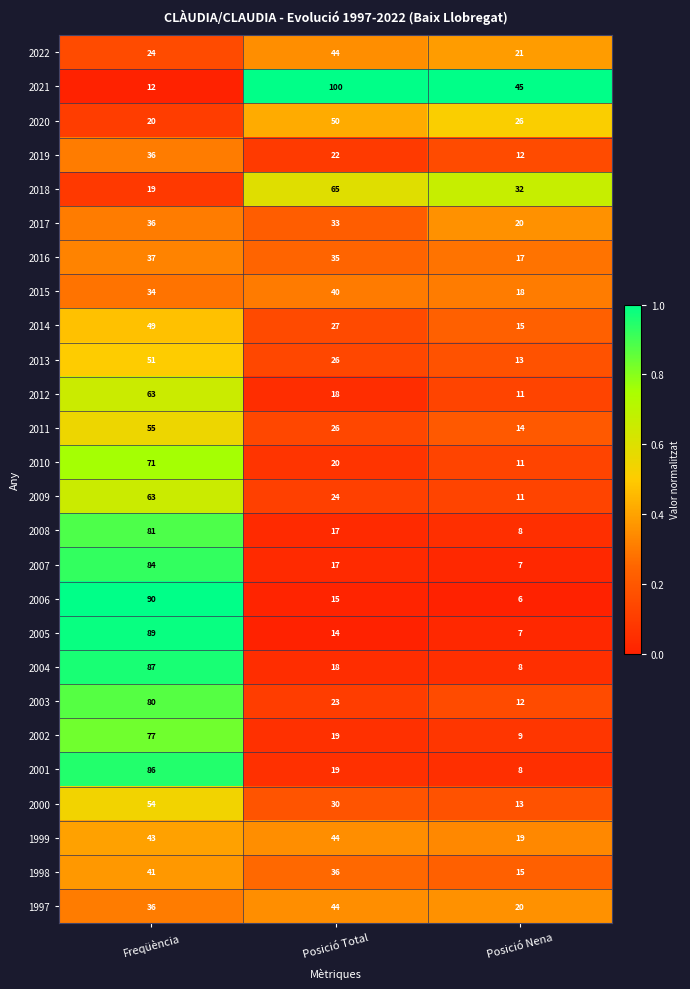

True or false: 1999 has a value of 77 at Freqüència.

False